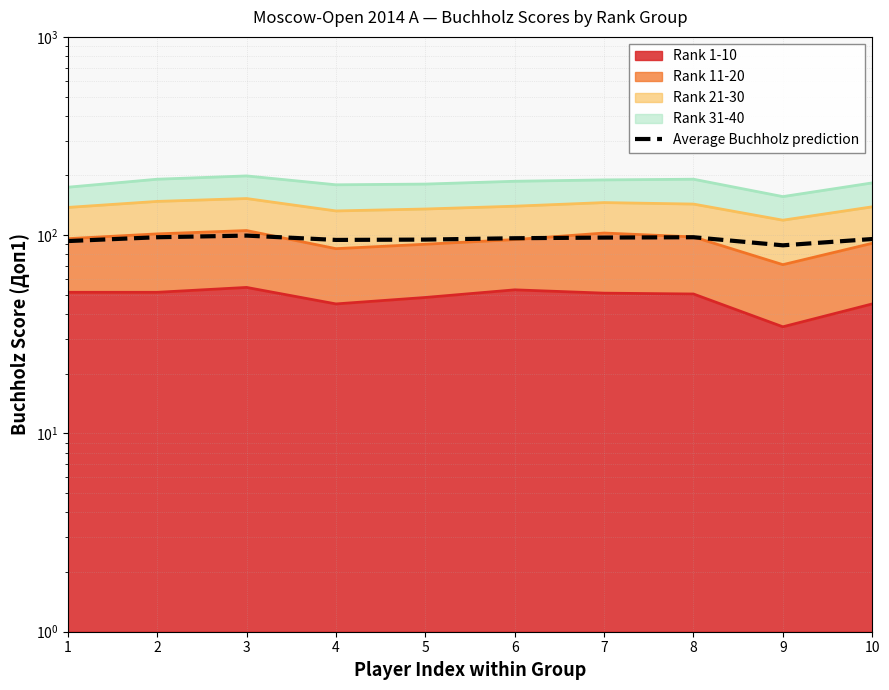

How many interior local valleys (lower than both neighbors) does the data have?

2